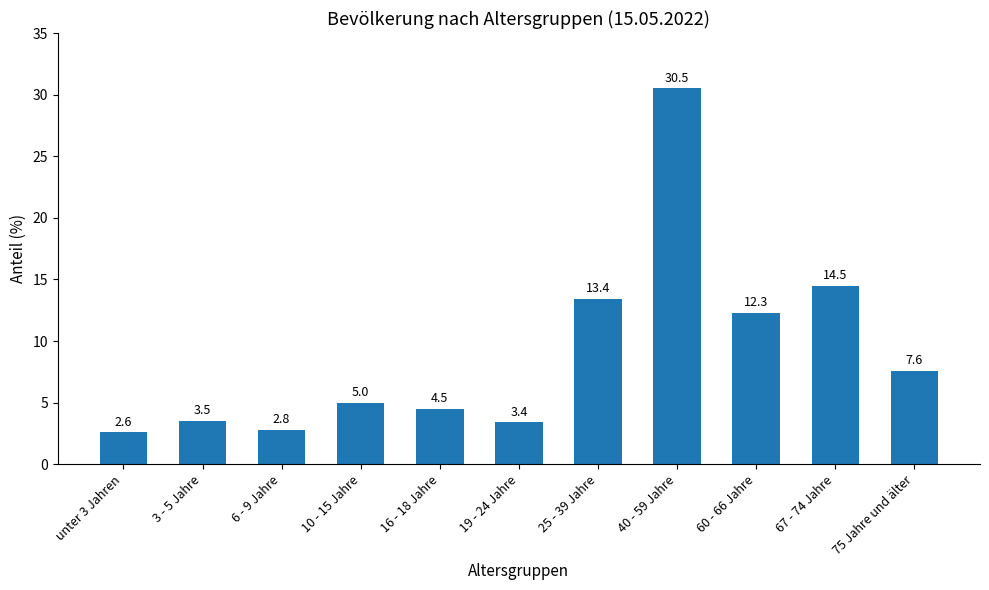

What is the change in value from 25 - 39 Jahre to 60 - 66 Jahre?

-1.1